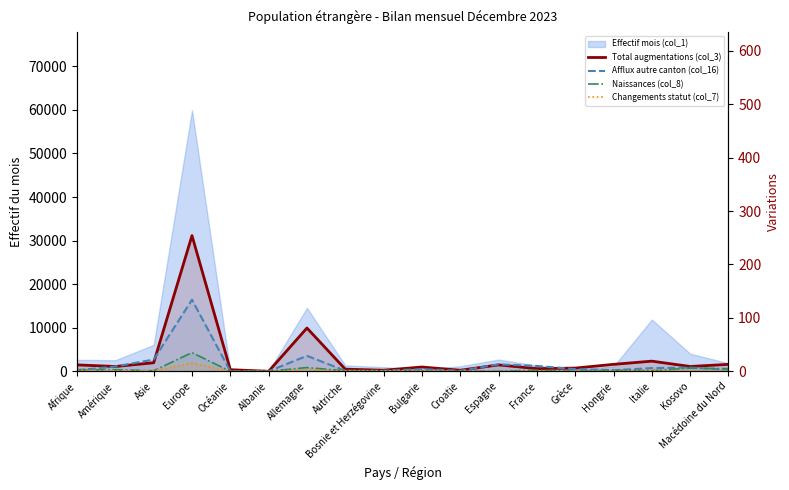

What is the label of the 4th point from the right?

Hongrie